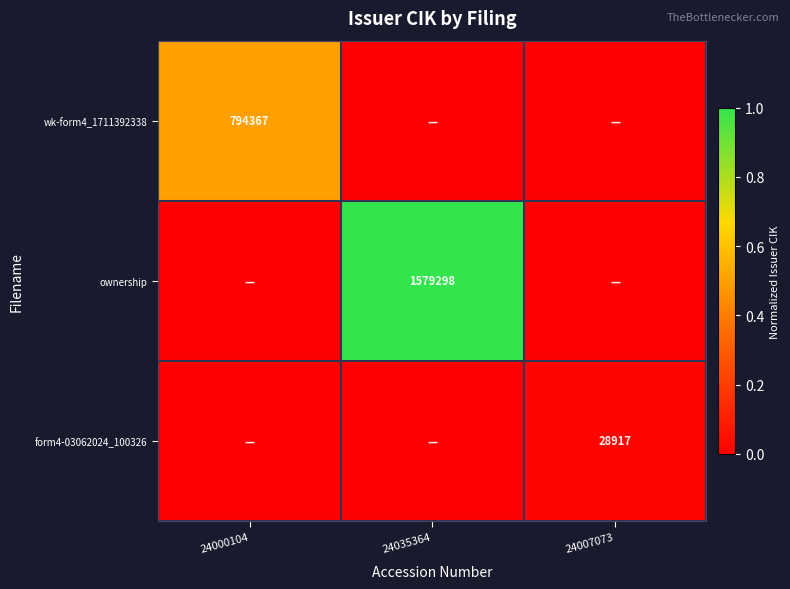

Is it true that ownership equals 2525136 at 24035364?

False